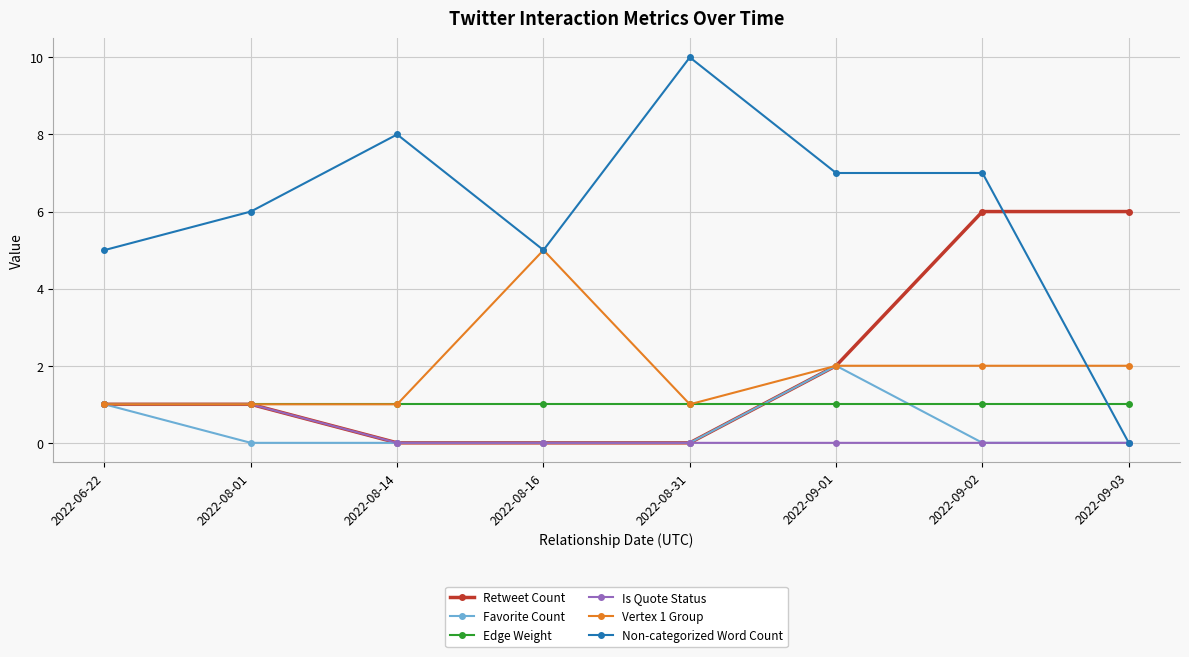

How many data points in Vertex 1 Group are less than 2?

4